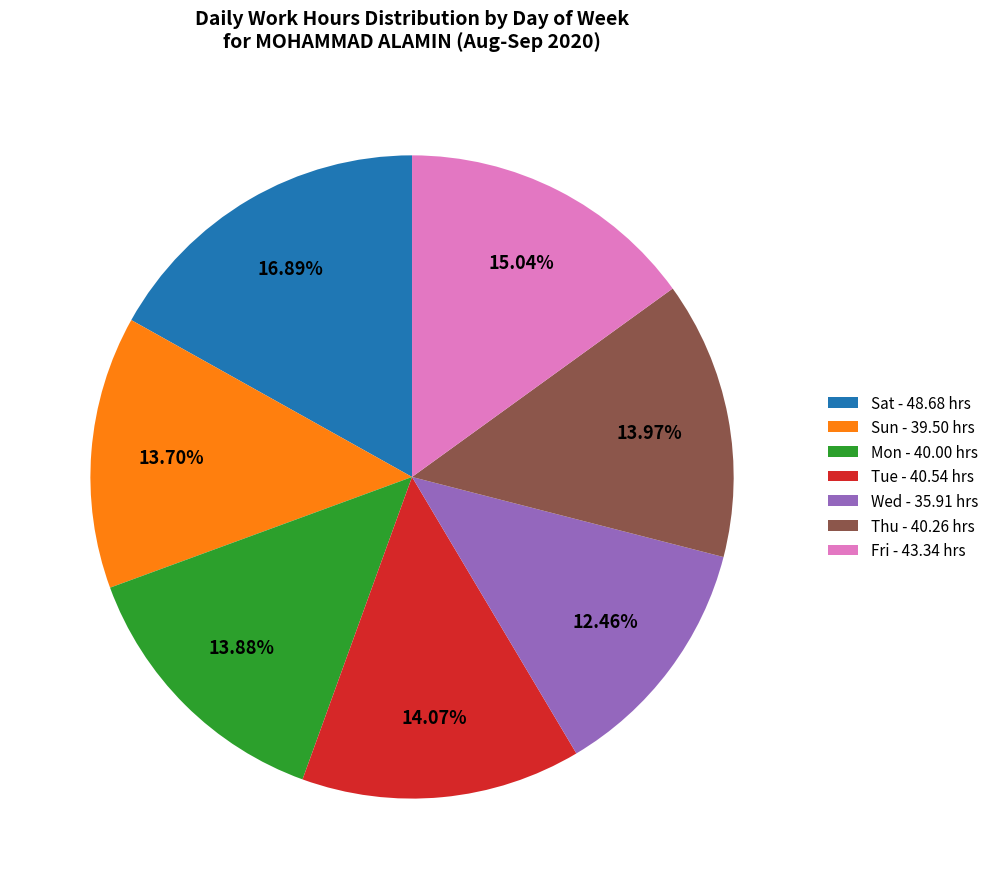

Is there any slice that represents more than half of the pie?

No